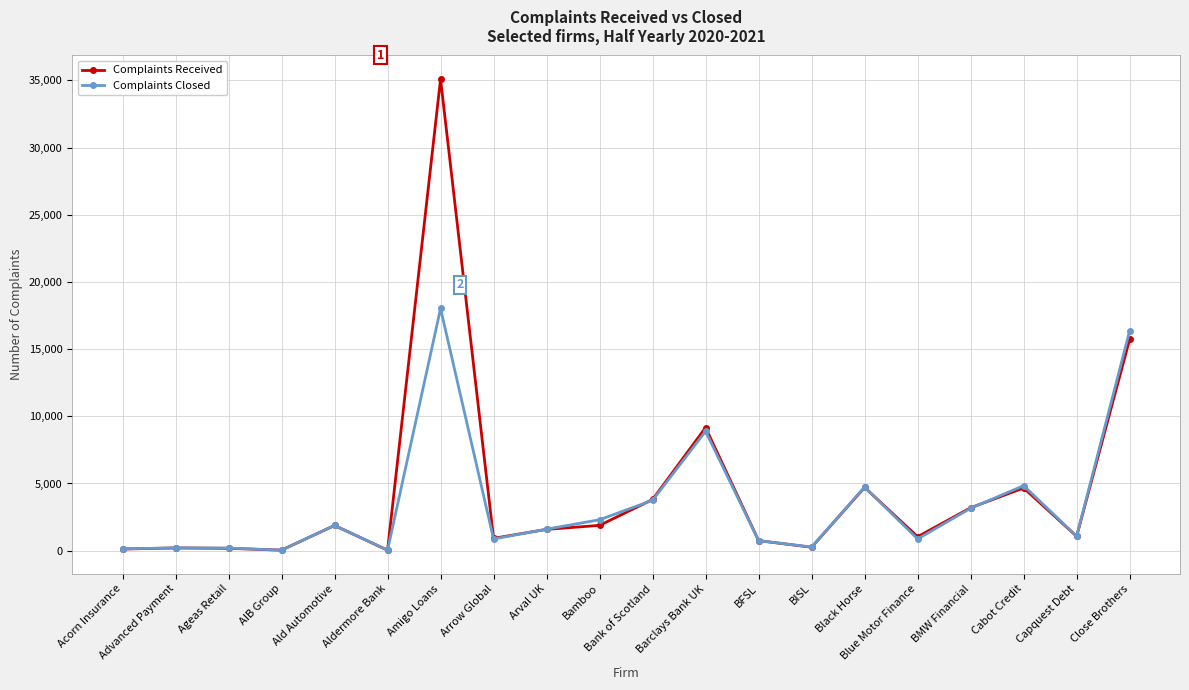

True or false: Complaints Closed has more than 1 interior local peaks.

True